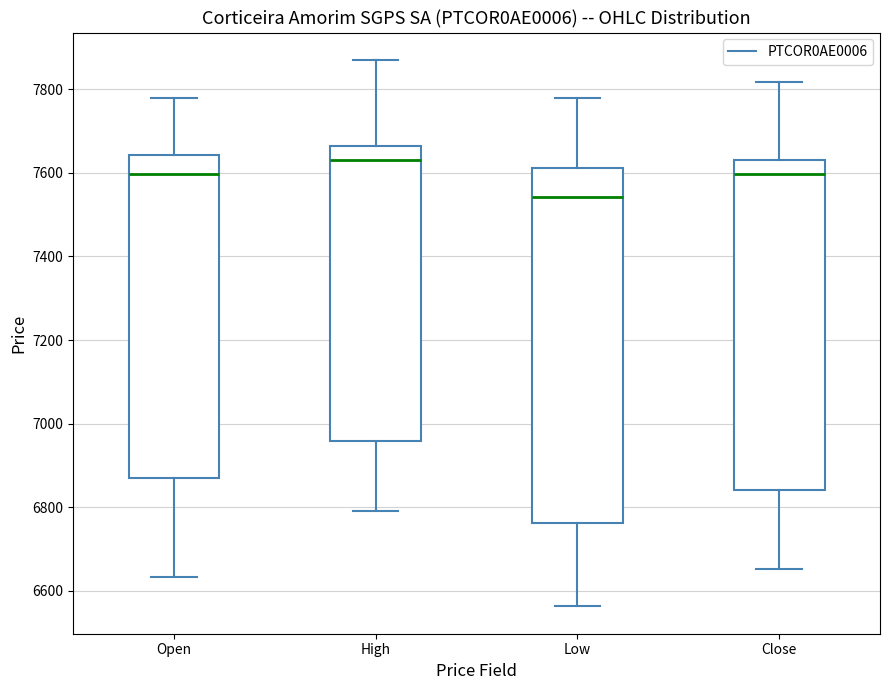

Reading left to right, read every box against the y-axis: the position of its median line, the range the box covers, and the ends of its whiskers. The values are not printed on the chart, so give them approximately, as read against the axis.

Open: median 7600, box 6880 to 7640, whiskers 6640 to 7780
High: median 7640, box 6960 to 7660, whiskers 6800 to 7880
Low: median 7540, box 6760 to 7620, whiskers 6560 to 7780
Close: median 7600, box 6840 to 7640, whiskers 6660 to 7820